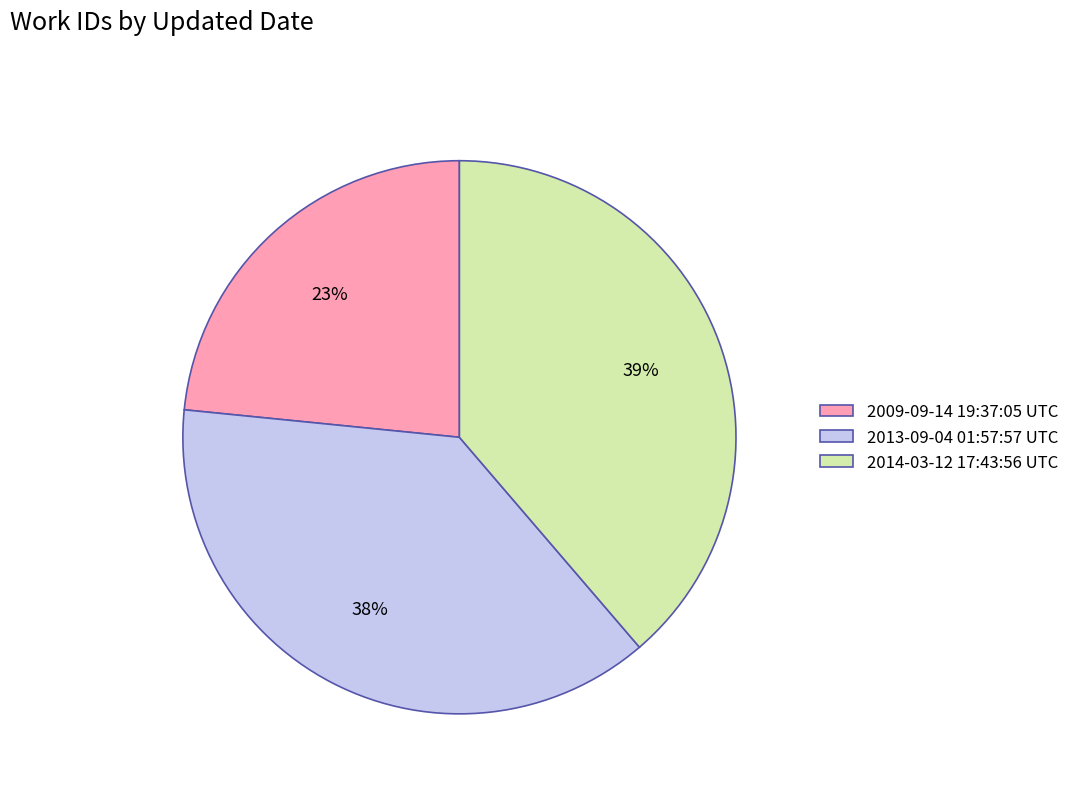

What is the ratio of the value at 2013-09-04 01:57:57 UTC to the value at 2014-03-12 17:43:56 UTC?

1.0